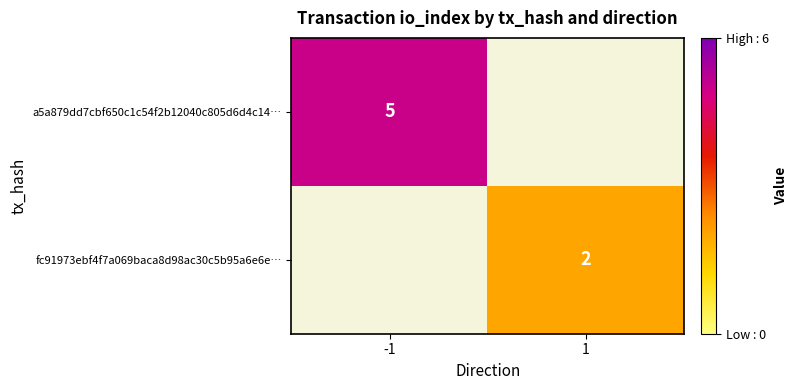

The value of a5a879dd7cbf650c1c54f2b12040c805d6d4c14… at -1 is 8. True or false?

False